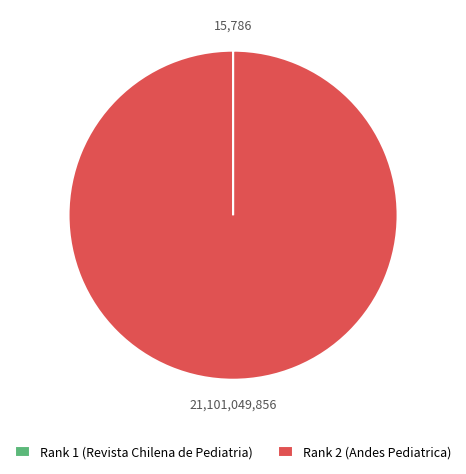

Is there any slice that represents more than half of the pie?

Yes